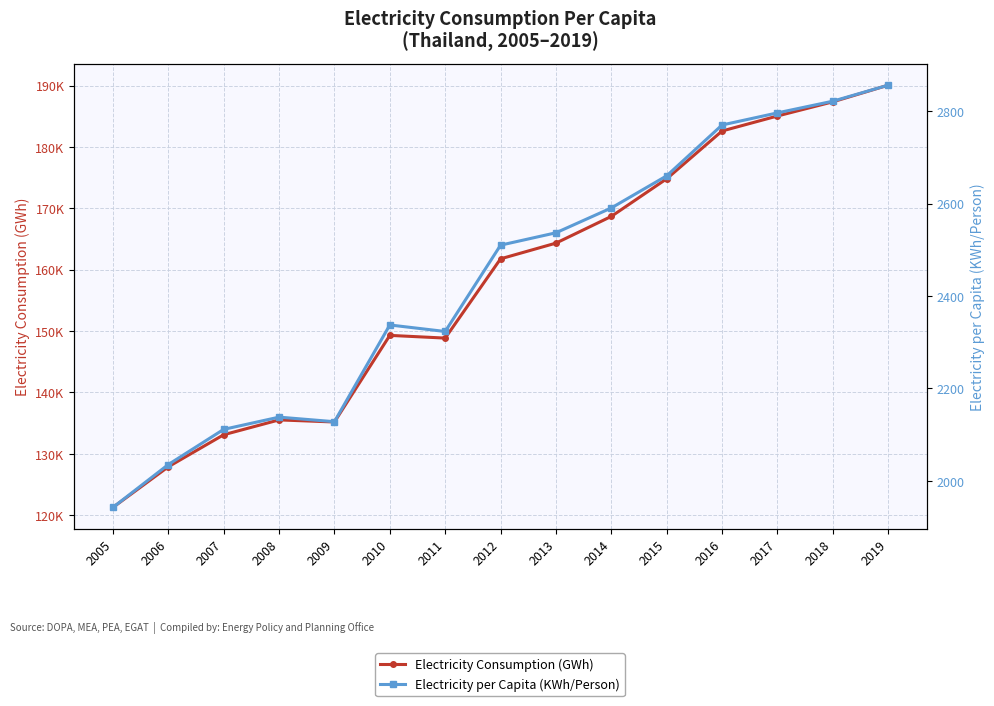

What is the sum of all Electricity Consumption (GWh) values?

2365884.8